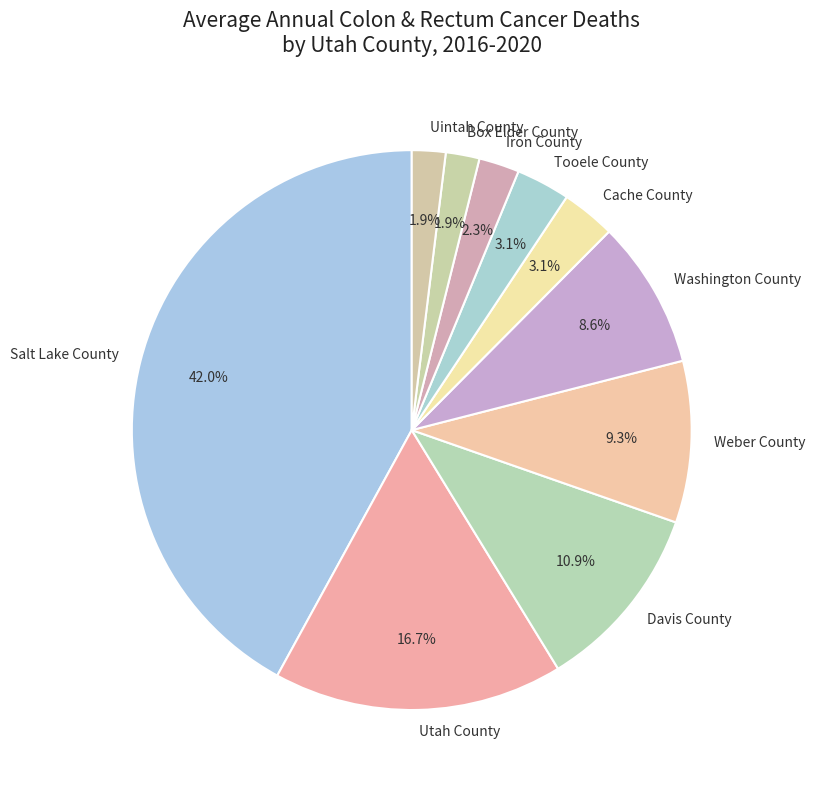

To the nearest percent, what is the difference between the Uintah County and Tooele County slice percentages?

1%